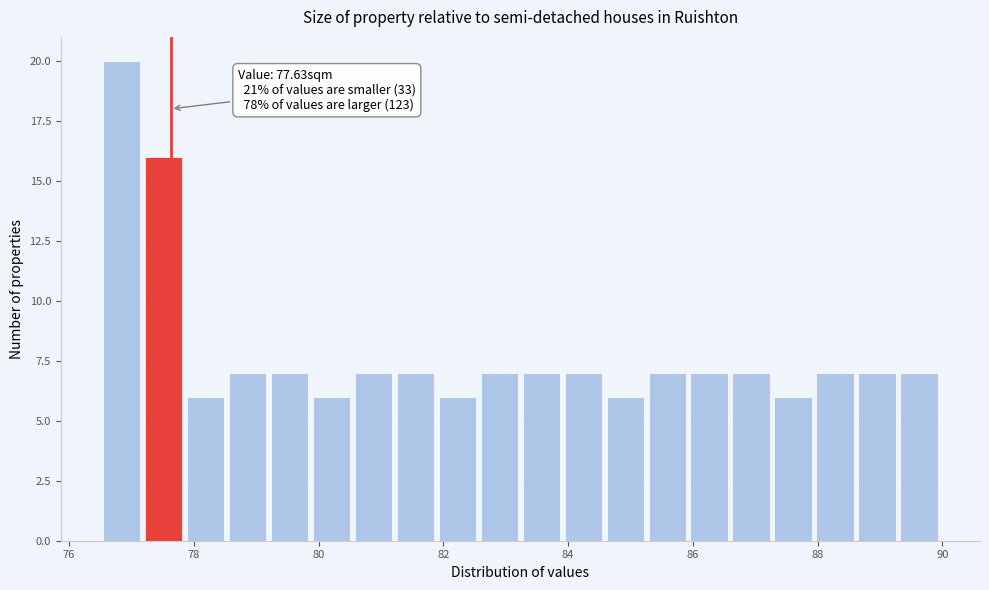

Read against the x-axis, roughly where is the centre of the tallest bar?

76.8